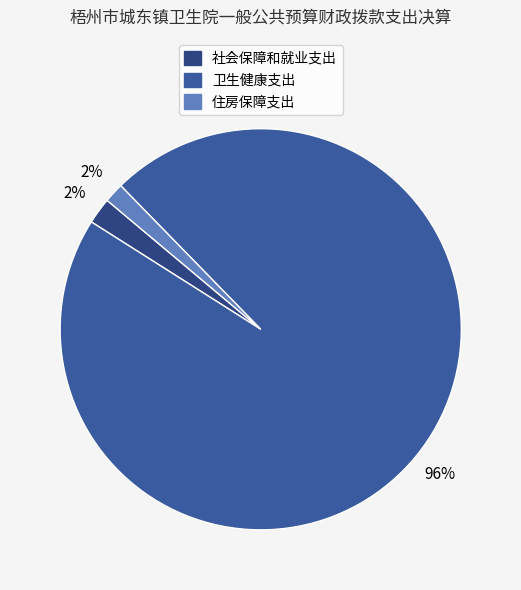

Which category has the smallest portion of the pie?

住房保障支出